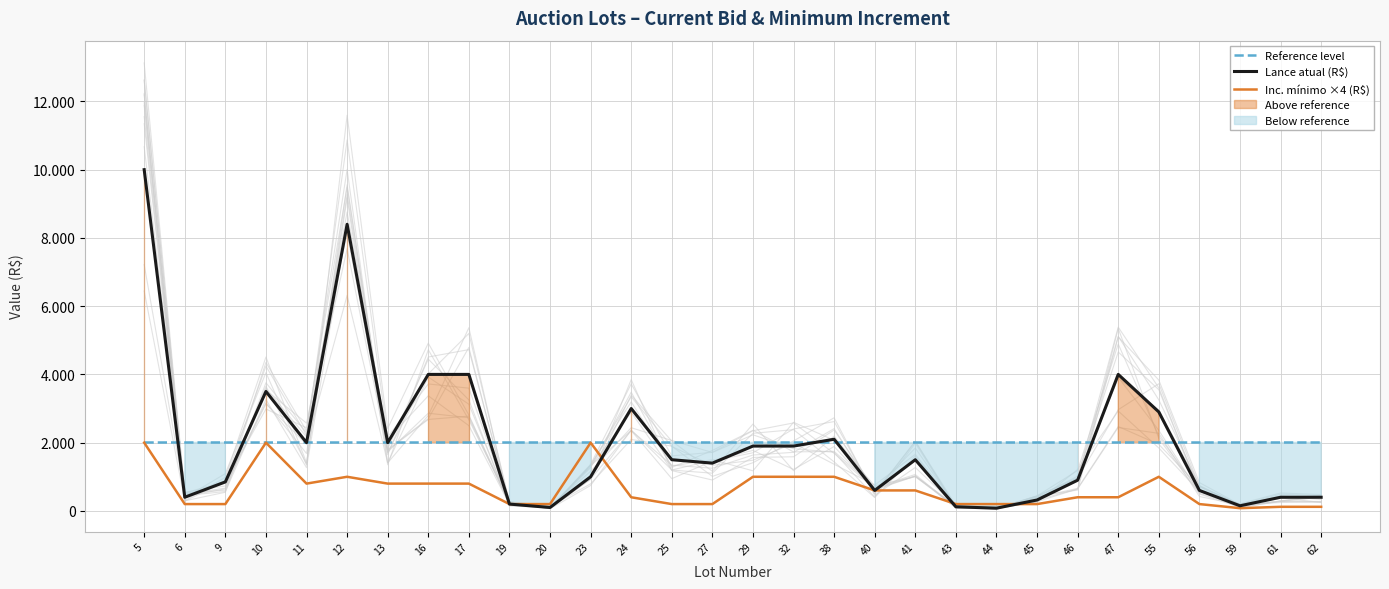

At which category is the sum across all series the highest?

5